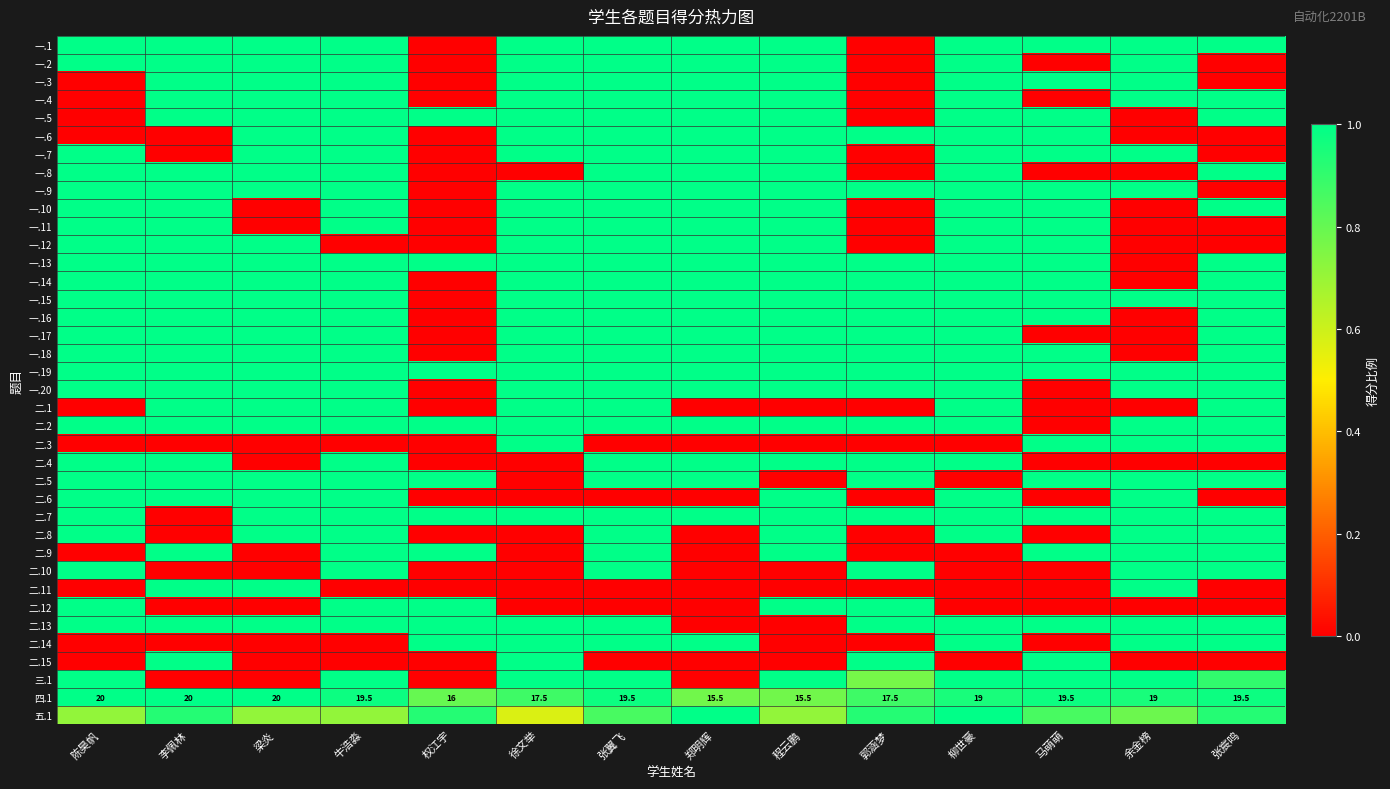

Which category has the lowest value across all series?

权江宇